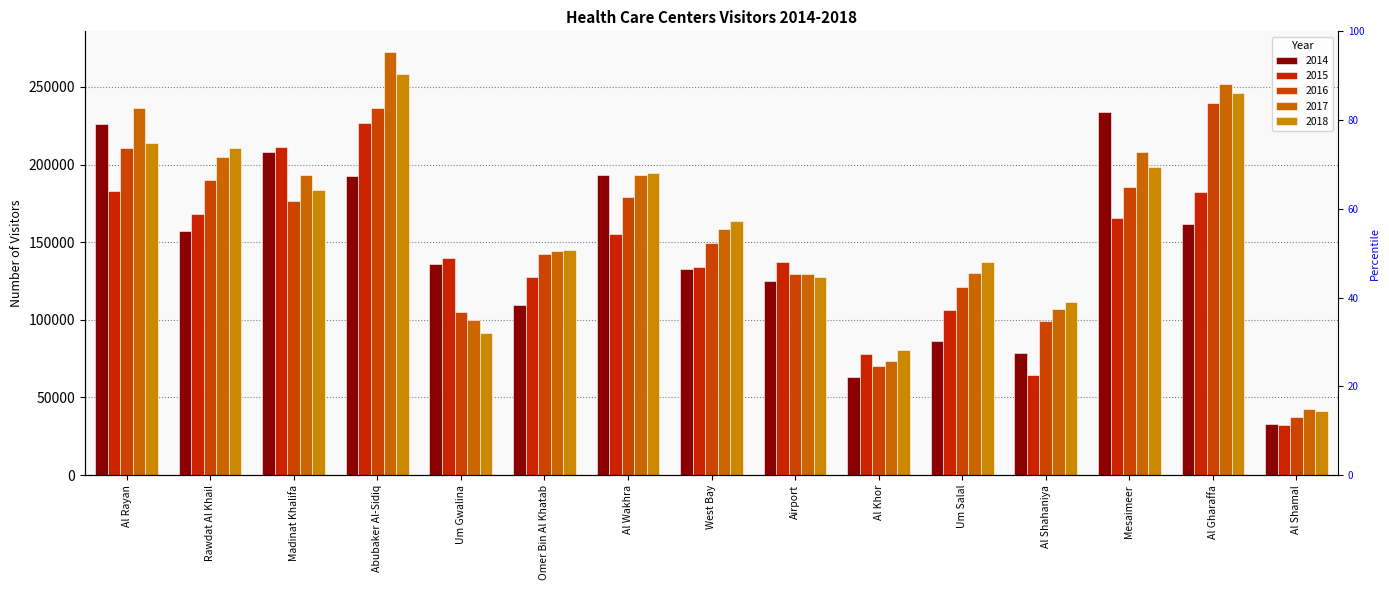

At how many categories does at least one series exceed 147441?

8